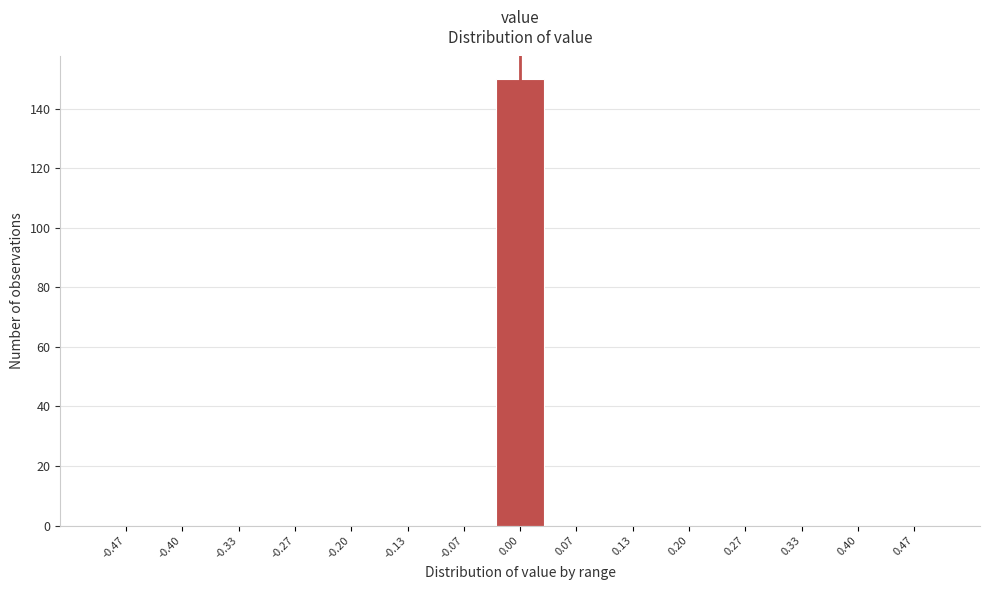

Reading left to right, transcribe this chart: for each bar, give the range it covers on the x-axis and its height. Neither the bar edges nor the heights are printed on the chart, so give them approximately, as read against the axes.

-0.50 to -0.43: 0
-0.43 to -0.37: 0
-0.37 to -0.30: 0
-0.30 to -0.23: 0
-0.23 to -0.17: 0
-0.17 to -0.10: 0
-0.10 to -0.03: 0
-0.03 to 0.03: 150
0.03 to 0.10: 0
0.10 to 0.17: 0
0.17 to 0.23: 0
0.23 to 0.30: 0
0.30 to 0.37: 0
0.37 to 0.43: 0
0.43 to 0.50: 0